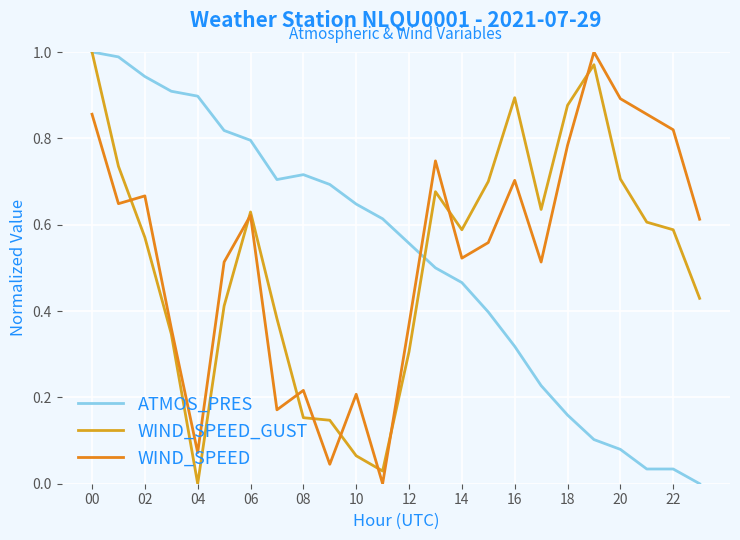

Is this an area chart (filled region under the line)?

No